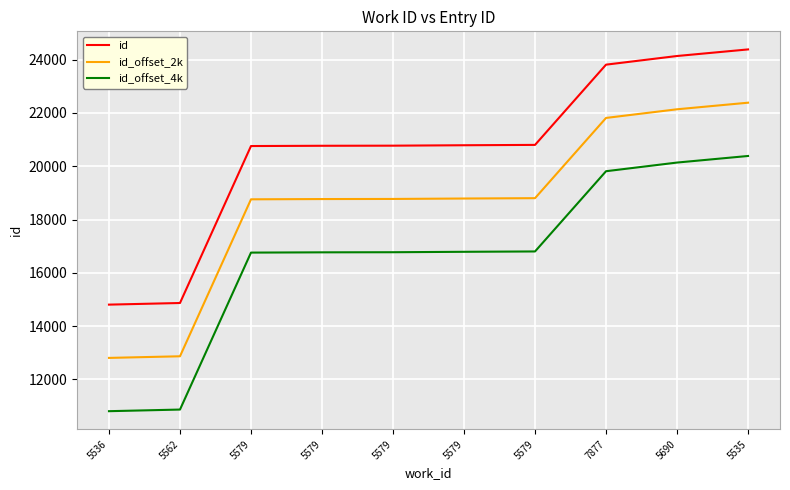

What is the value of the id_offset_2k point at the 5th from the left?

18758